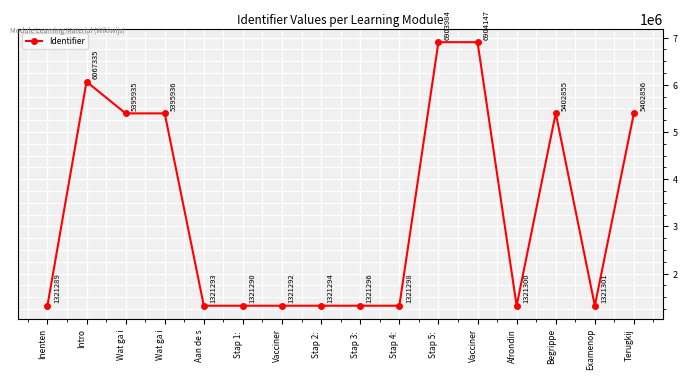

What is the value of the 7th point from the left?

1321292